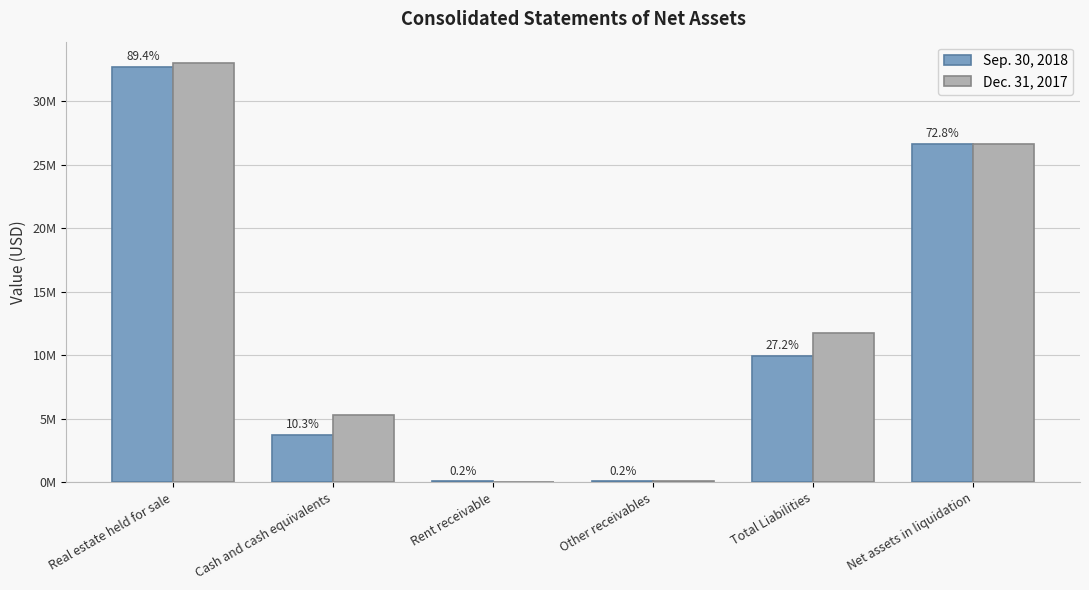

Reading left to right, transcribe all the data shown in this chart.

Sep. 30, 2018: Real estate held for sale=32676000	Cash and cash equivalents=3756506	Rent receivable=61958	Other receivables=74514	Total Liabilities=9939062	Net assets in liquidation=26629916
Dec. 31, 2017: Real estate held for sale=33016665	Cash and cash equivalents=5265368	Rent receivable=41226	Other receivables=78488	Total Liabilities=11764397	Net assets in liquidation=26637350